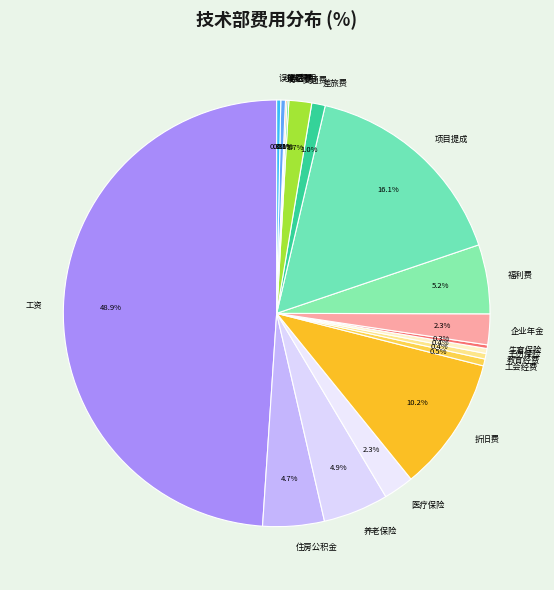

Is 住房公积金 the majority of the pie?

No